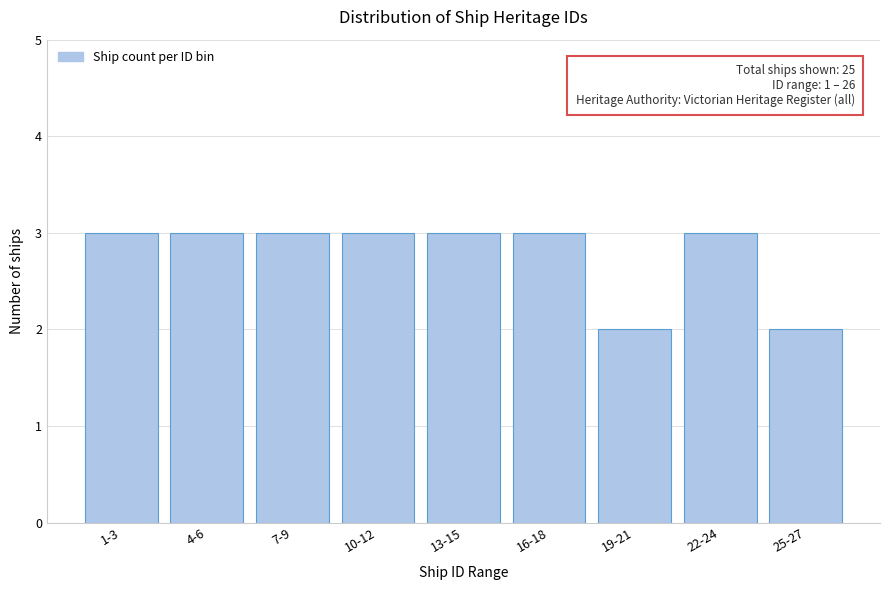

Reading left to right, extract all data points from this chart.

3	3	3	3	3	3	2	3	2